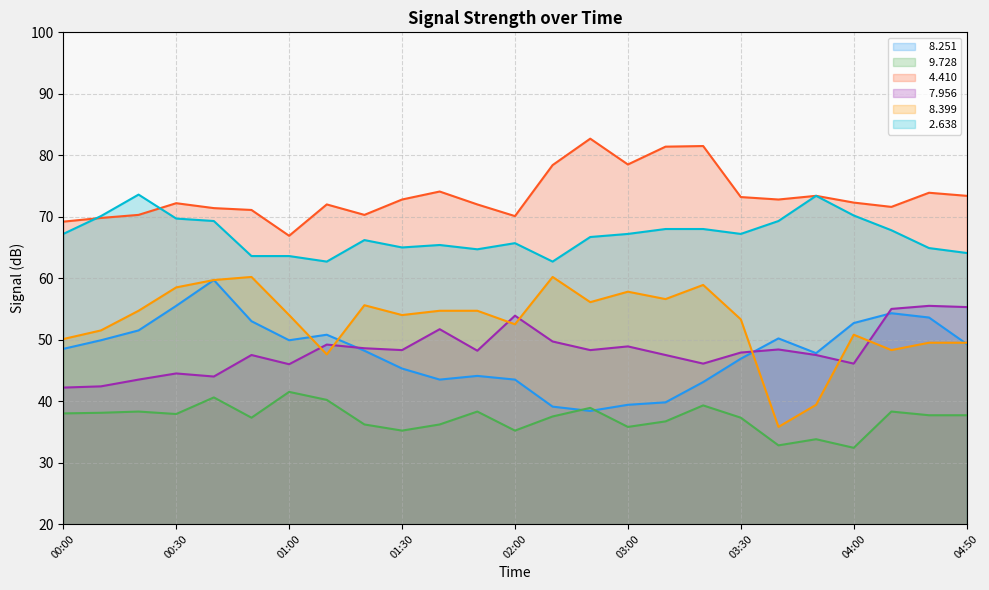

How many data points in   8.251 are less than 48?

11